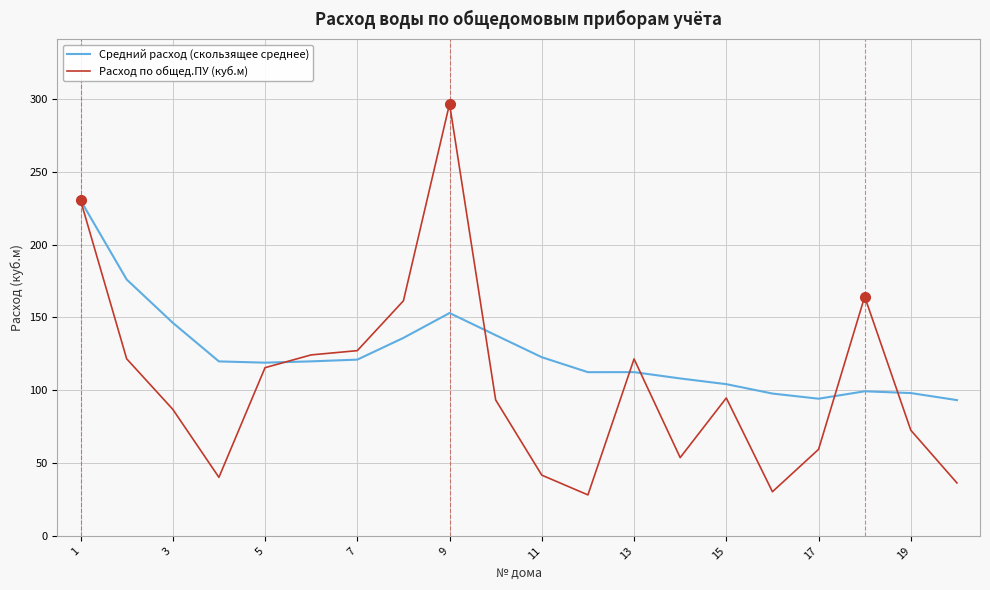

Which series has the largest range (max minus min)?

Расход по общед.ПУ (куб.м)